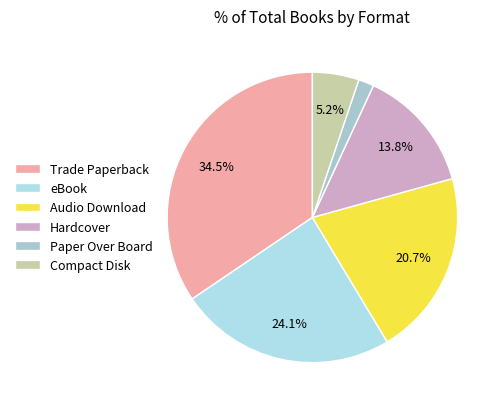

What portion of the pie excludes Trade Paperback?

65.5%